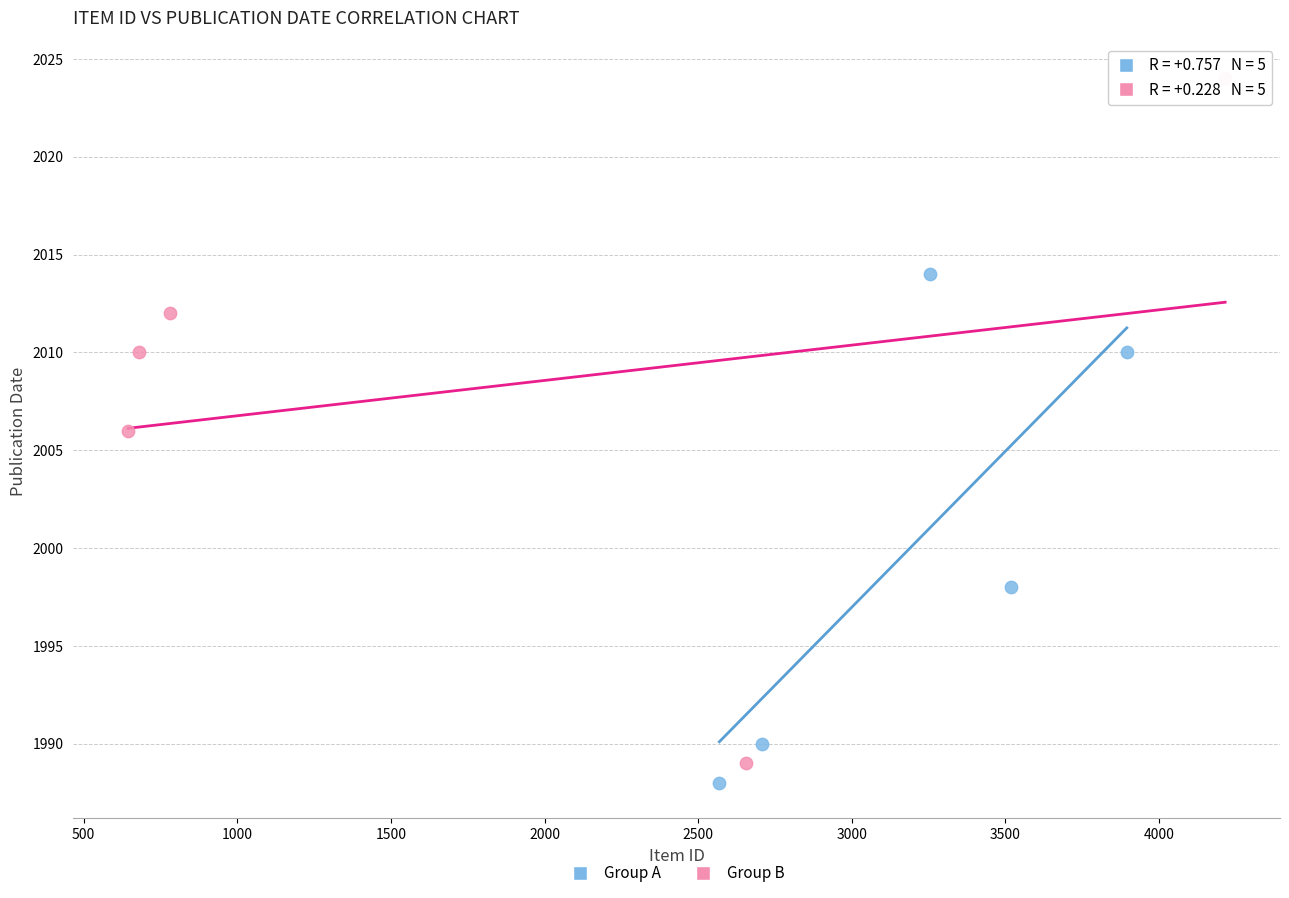

Which series reaches the maximum Y coordinate?

Group B